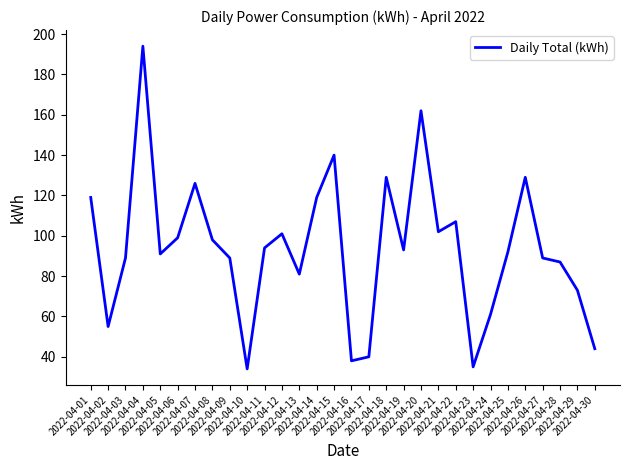

Where does the data first go above 93?

2022-04-01